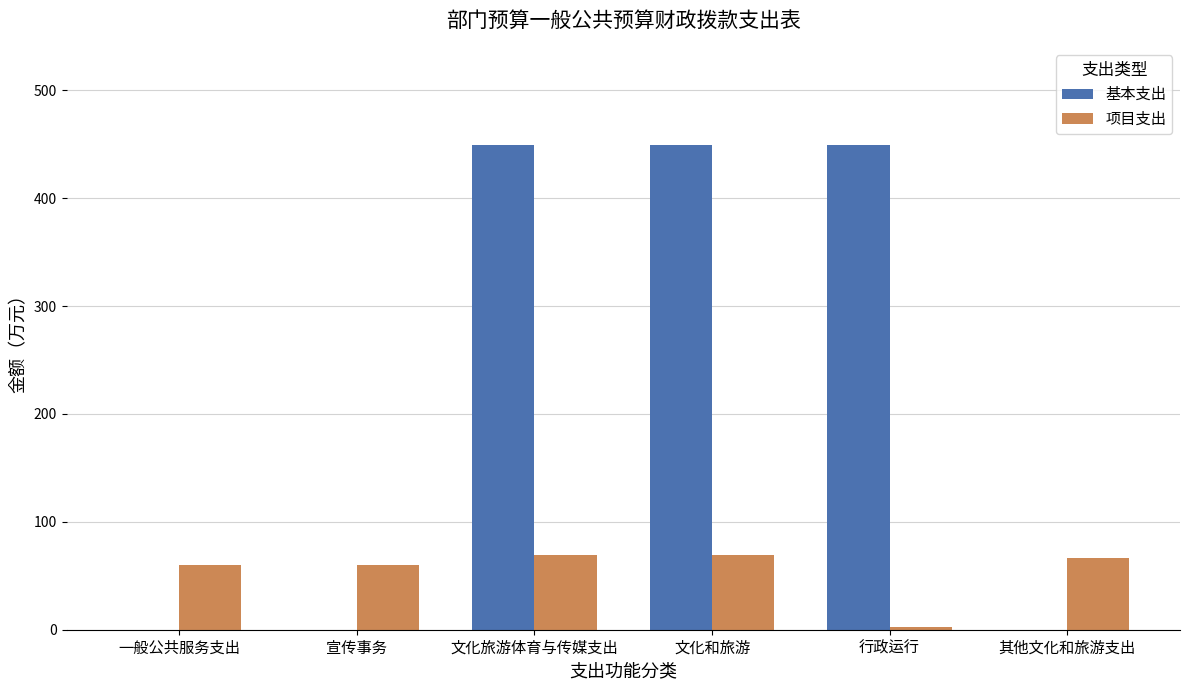

True or false: 项目支出 has a value of 81.0 at 一般公共服务支出.

False